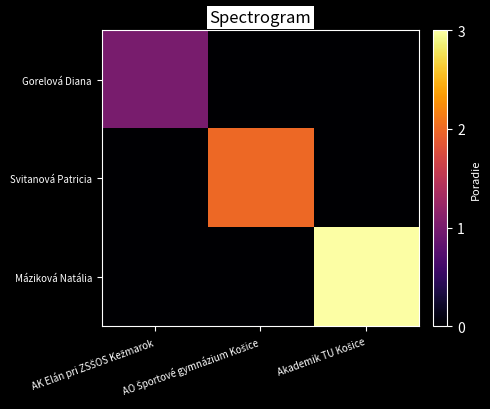

Rank the series by their maximum value, from highest to lowest.

Máziková Natália, Svitanová Patricia, Gorelová Diana